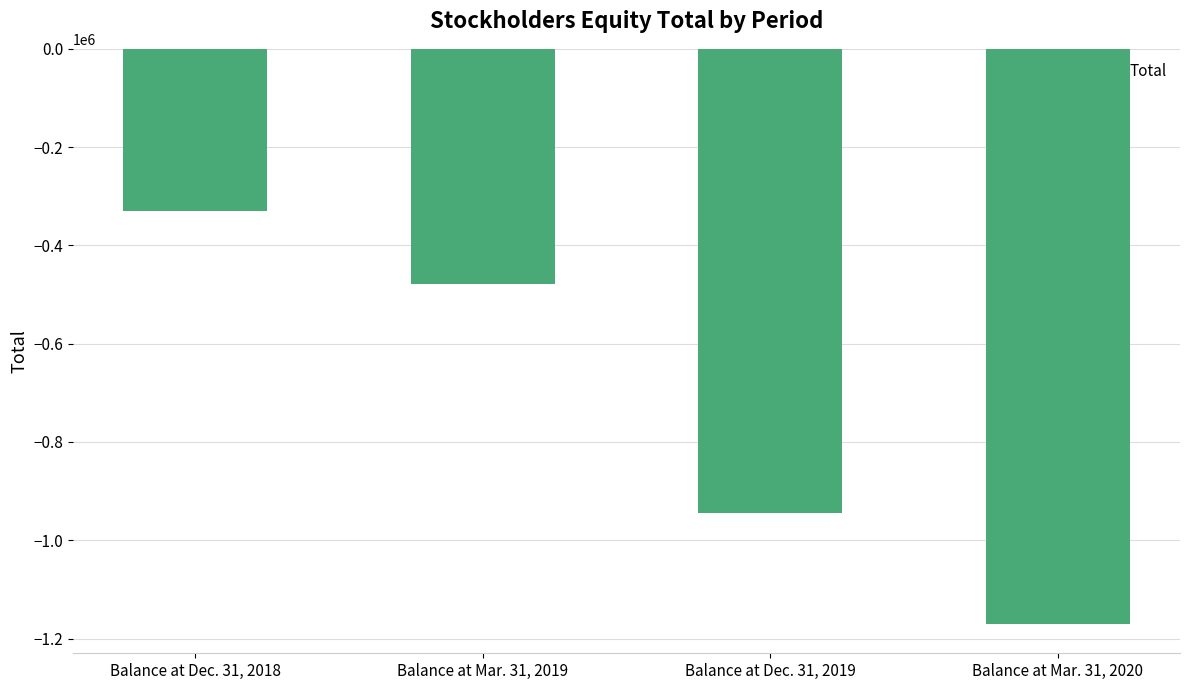

Between Balance at Dec. 31, 2019 and Balance at Mar. 31, 2020, which is larger?

Balance at Dec. 31, 2019